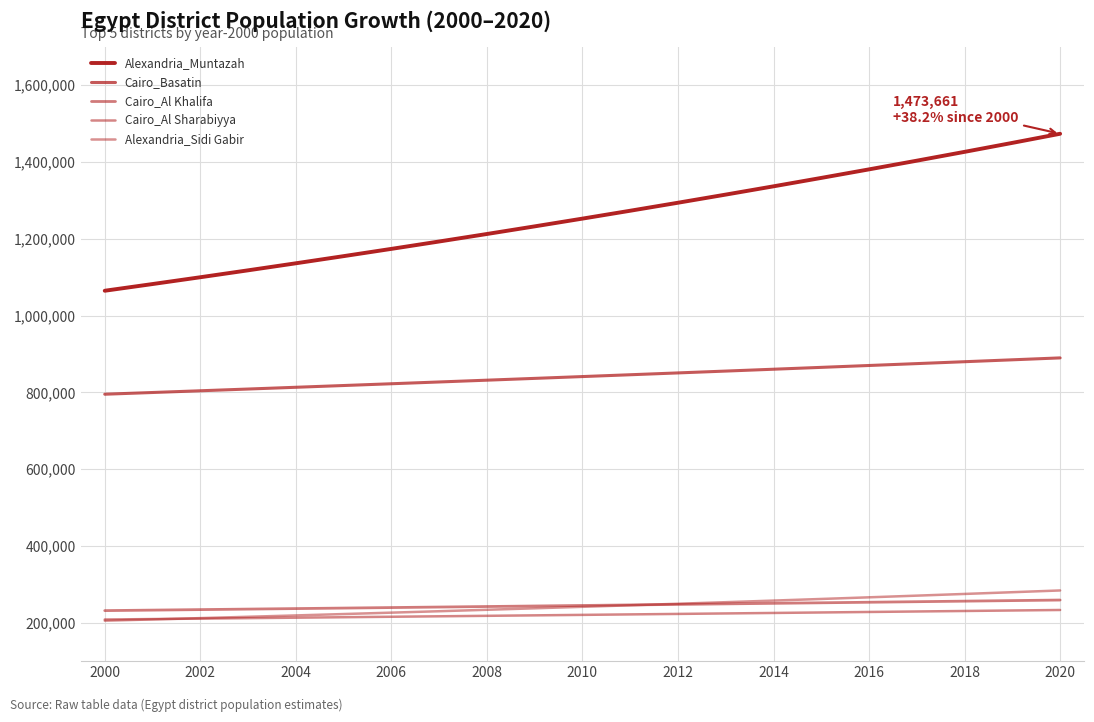

How many categories are shown in the chart?

21